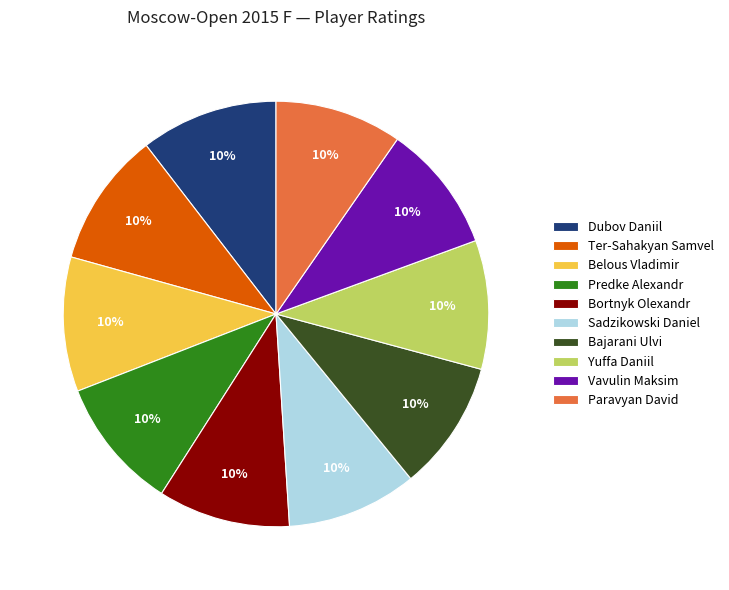

How many segments does this pie chart have?

10